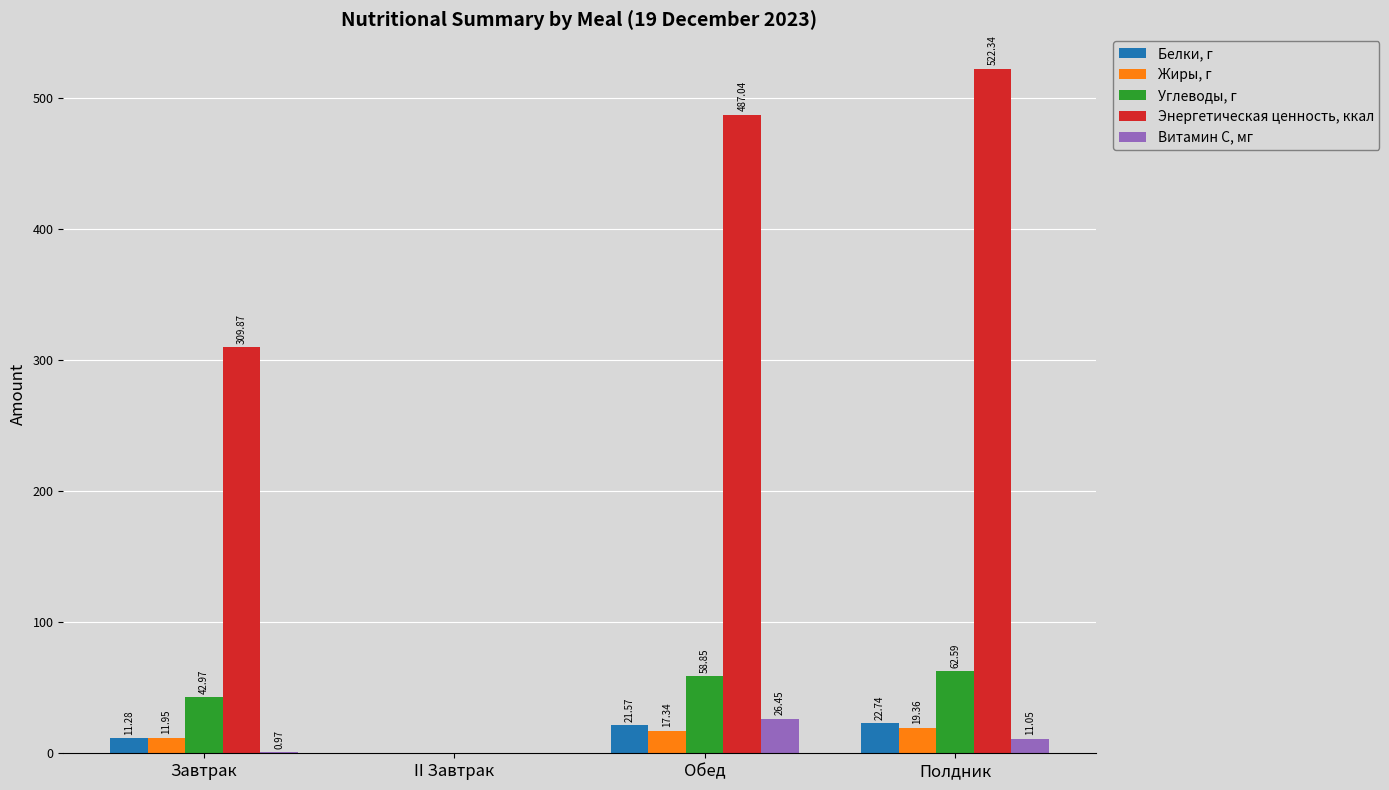

How many values in the Энергетическая ценность, ккал series exceed 487?

2